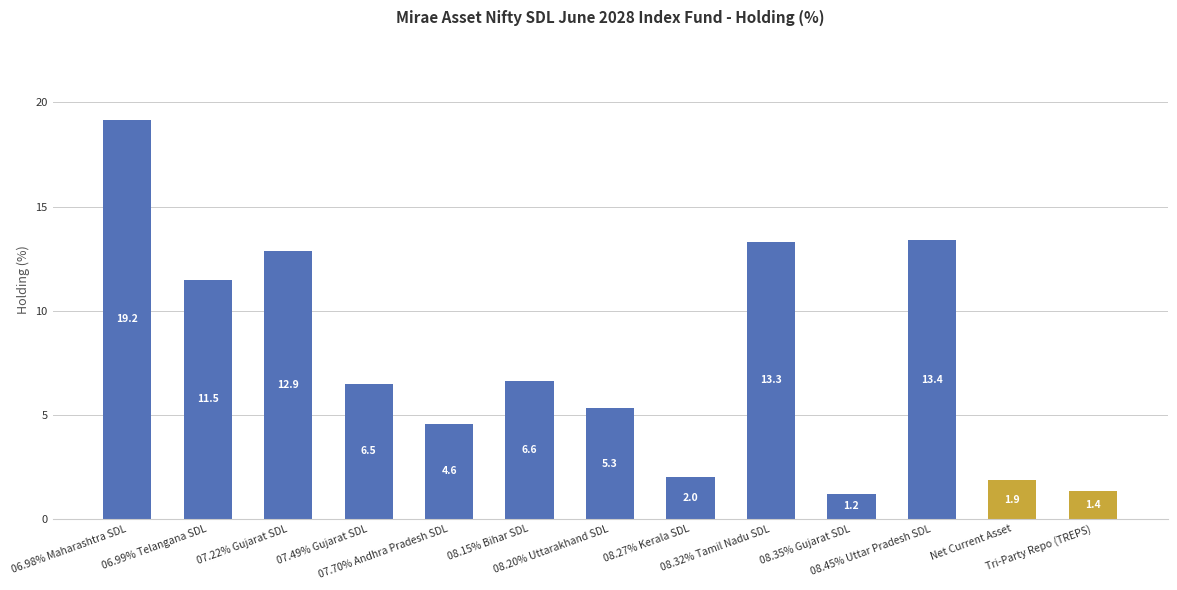

What is the maximum value shown in the chart?

19.2